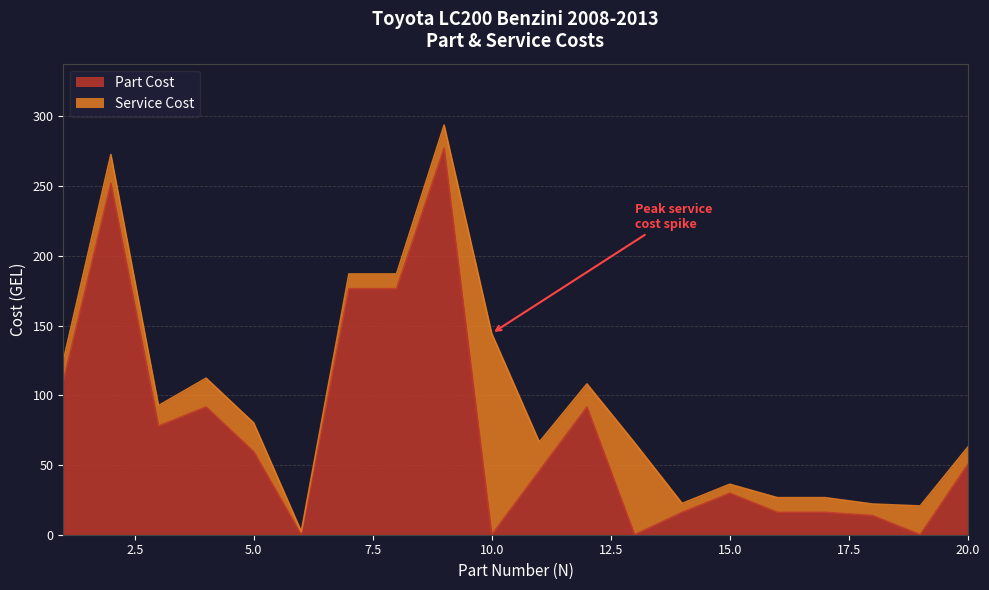

What is the sum of all values?

1501.0